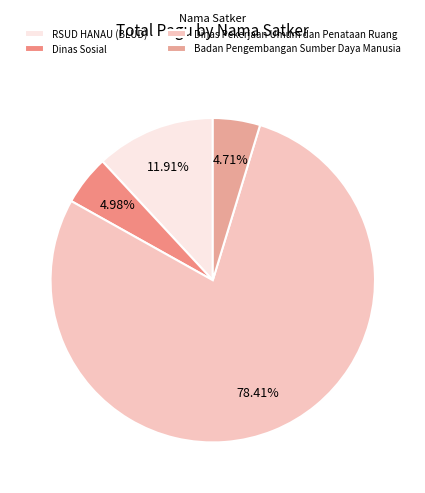

What percentage is NOT represented by Dinas Pekerjaan Umum dan Penataan Ruang?

21.6%